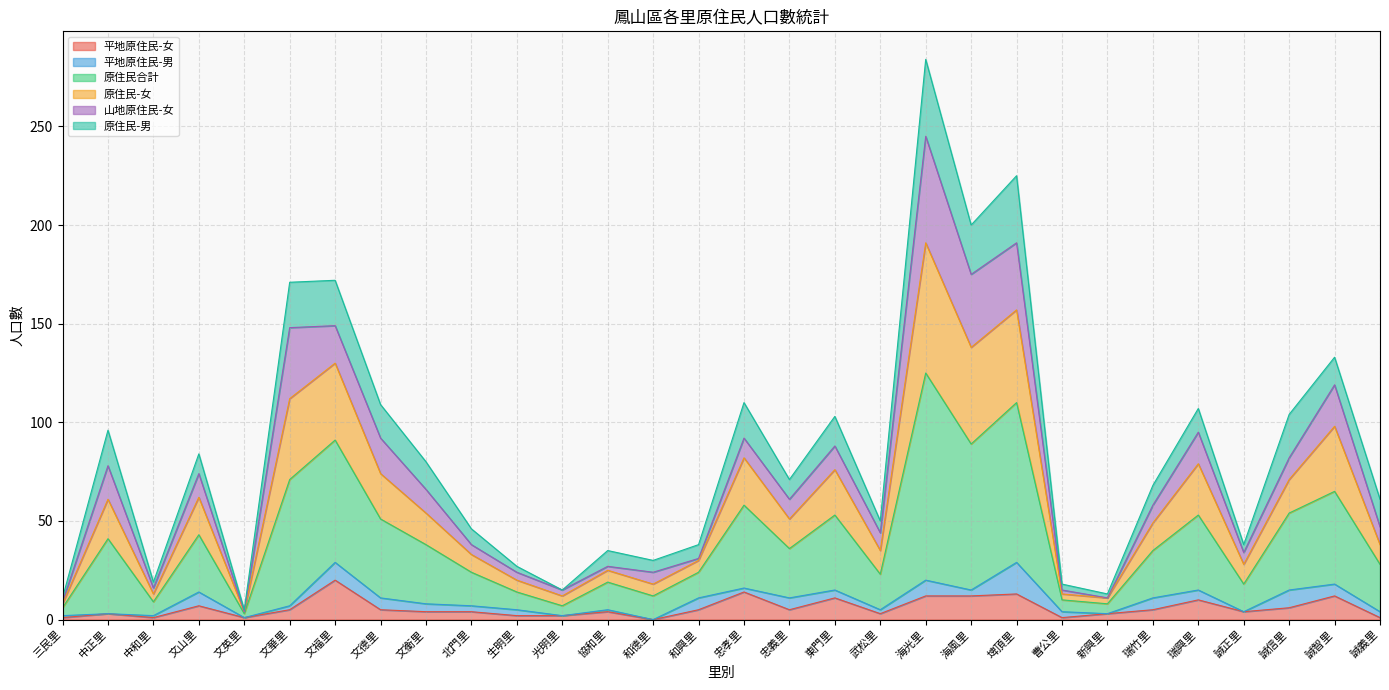

True or false: 平地原住民-女 has more than 0 points higher than both neighbors.

True